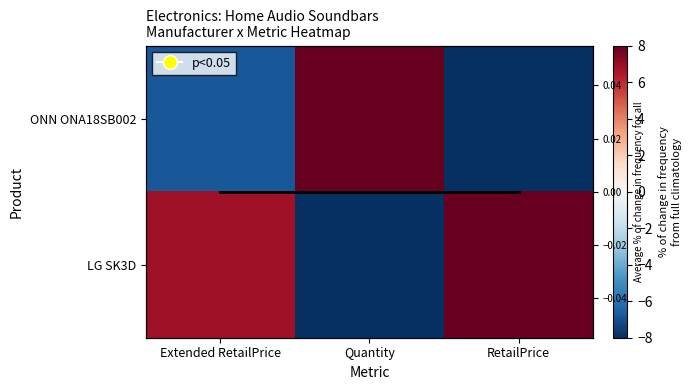

What is the sum of all ONN ONA18SB002 values?

-12.9